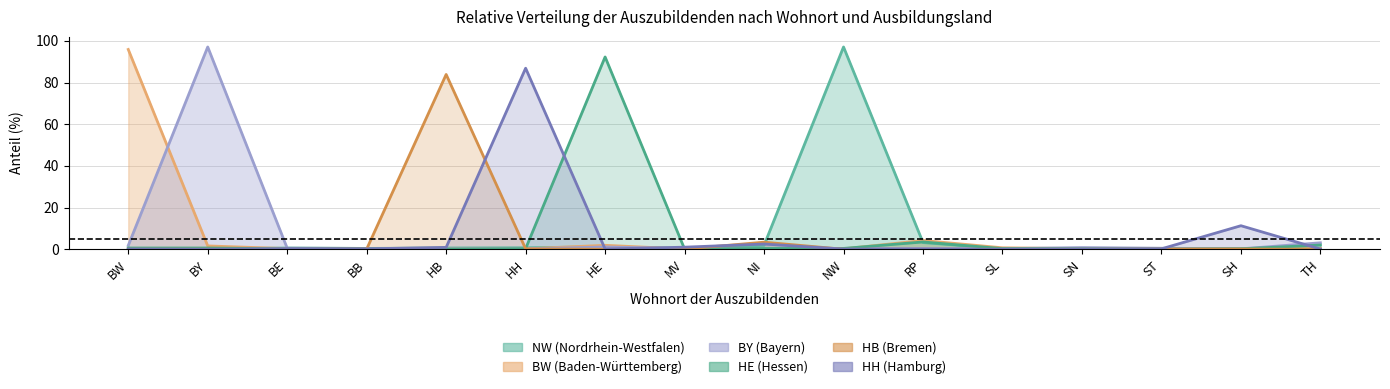

The BW series shows 0.1 at HB. True or false?

False